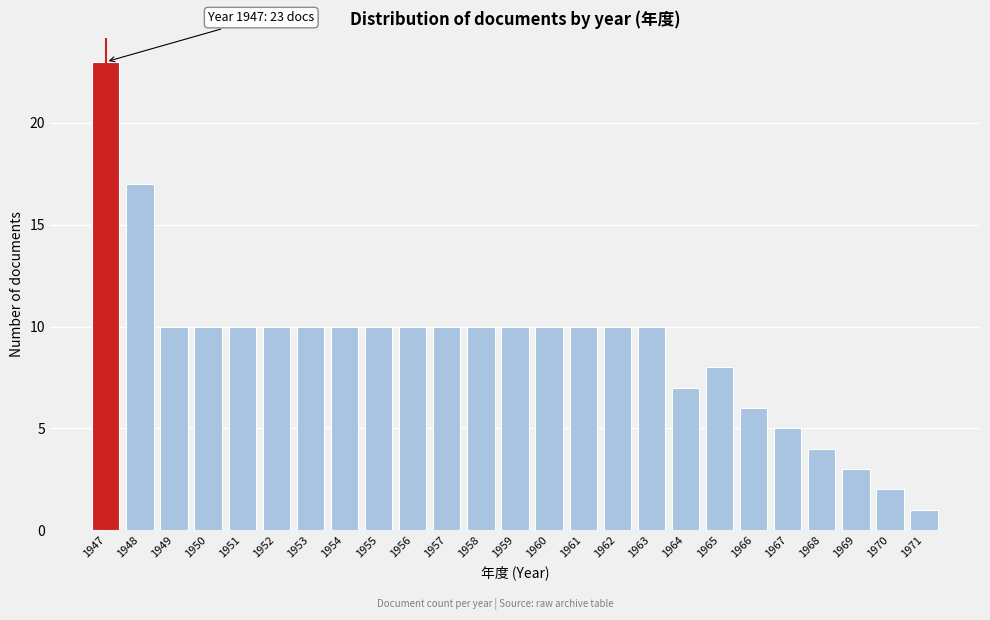

Reading left to right, extract all data points from this chart.

1947=23	1948=17	1949=10	1950=10	1951=10	1952=10	1953=10	1954=10	1955=10	1956=10	1957=10	1958=10	1959=10	1960=10	1961=10	1962=10	1963=10	1964=7	1965=8	1966=6	1967=5	1968=4	1969=3	1970=2	1971=1